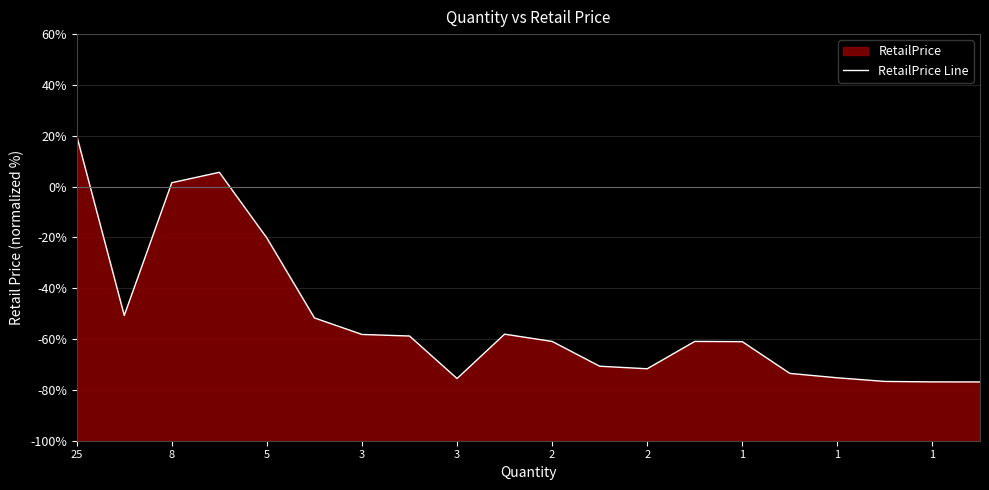

Reading left to right, list all the values displayed in this chart.

20.0	-50.7	1.5	5.6	-20.2	-51.7	-58.2	-58.8	-75.5	-58.1	-60.9	-70.7	-71.7	-60.9	-61.0	-73.5	-75.2	-76.7	-76.9	-76.9